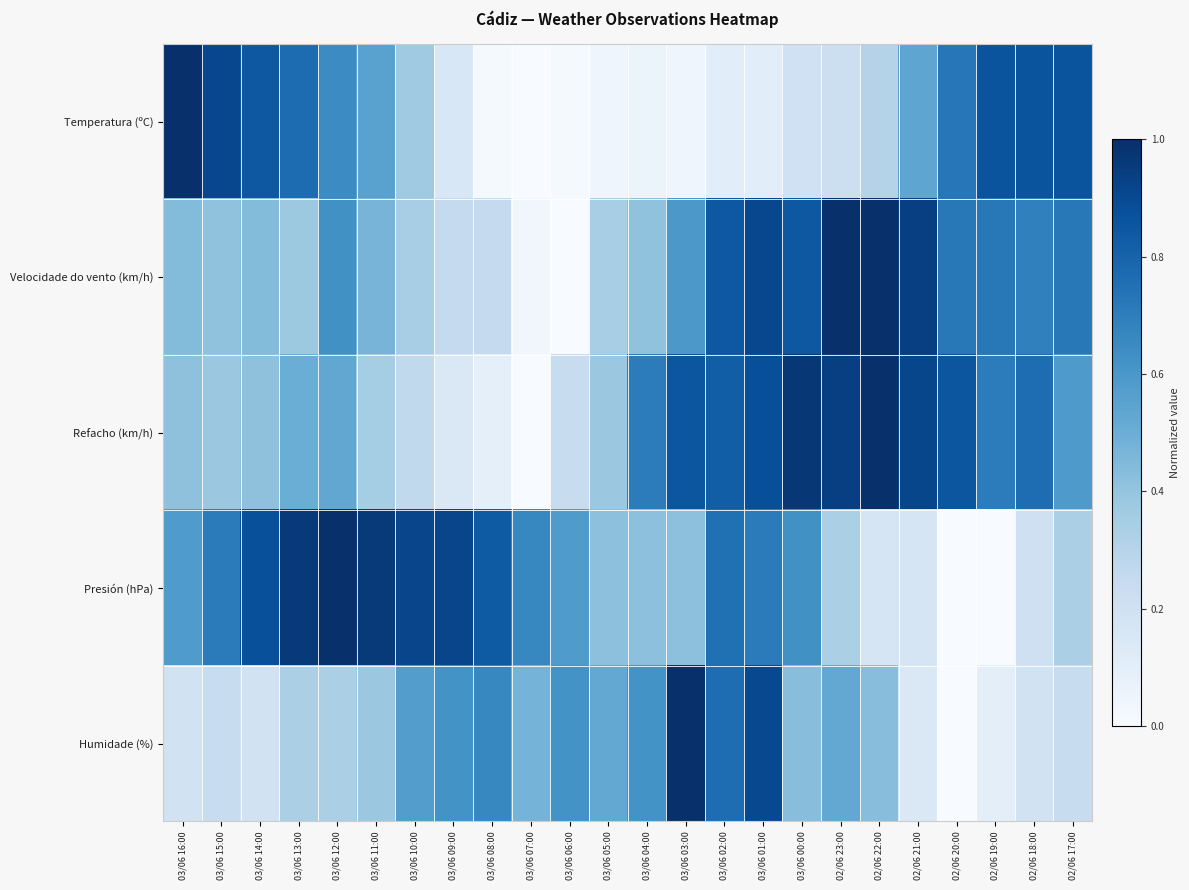

What is the spread (max minus min) of values at 03/06 13:00?

0.6